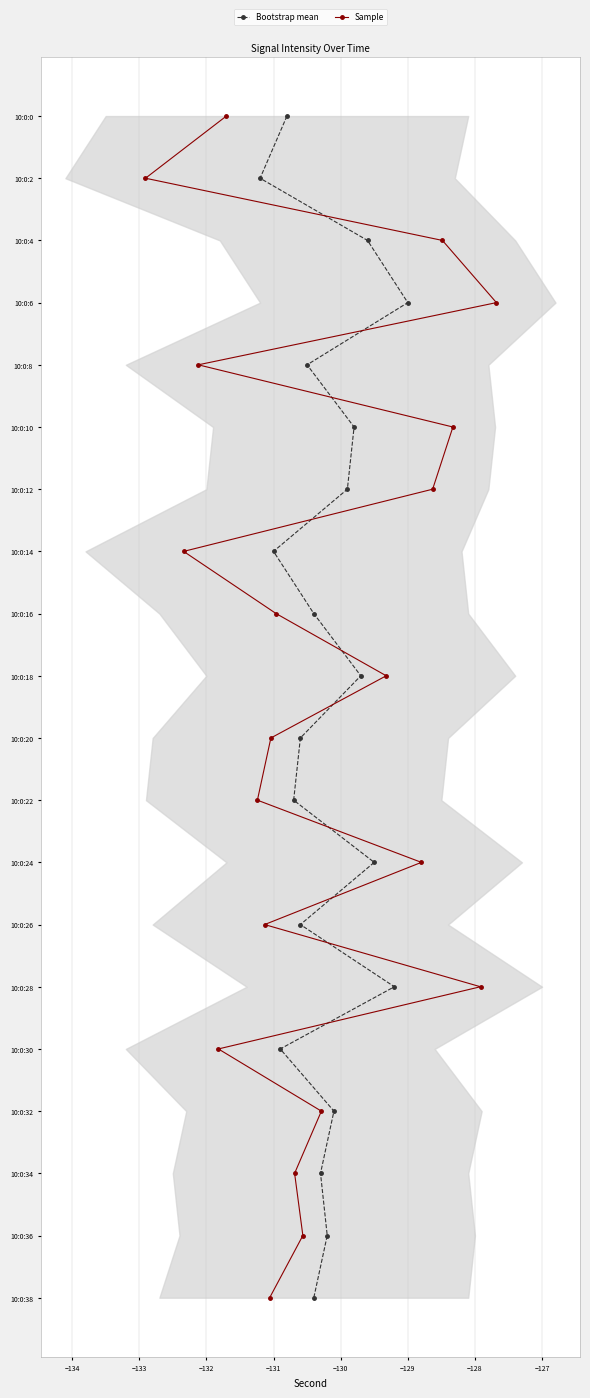

How many categories are shown in the chart?

20